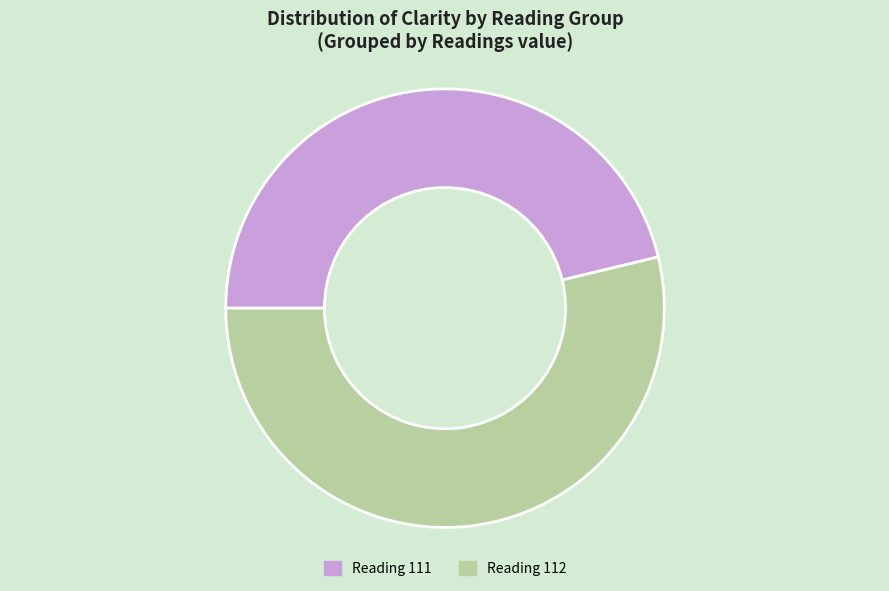

Is there a majority slice in this chart?

Yes